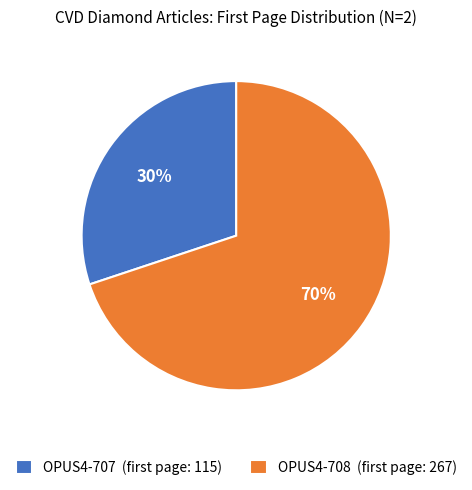

What percentage is the OPUS4-707 slice, to the nearest percent?

30%